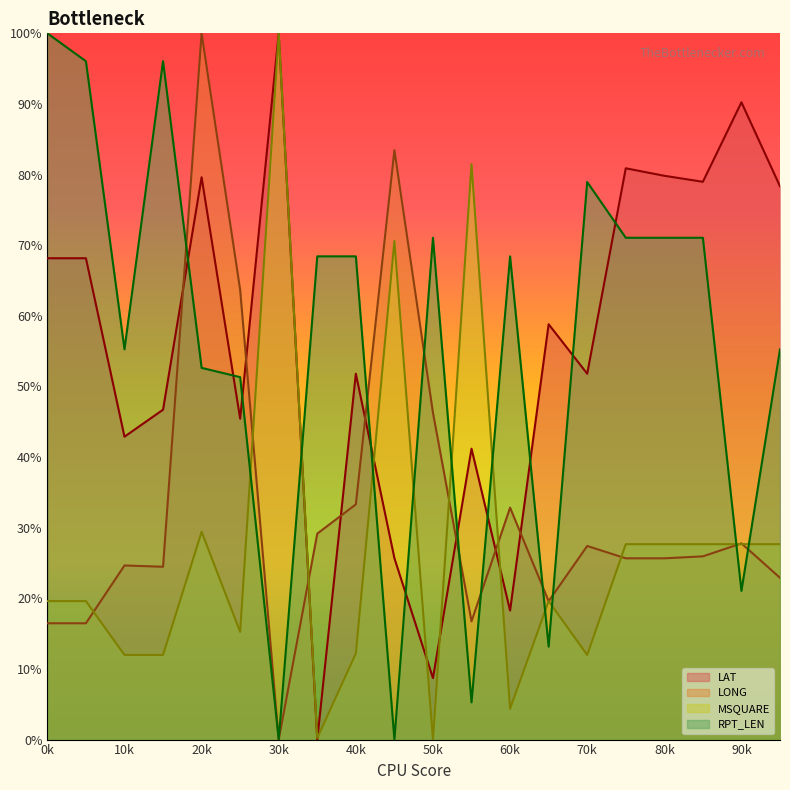

Reading left to right, transcribe all the data shown in this chart.

LAT: 68.2	68.2	42.9	46.7	79.6	45.4	100.0	0.0	51.8	25.7	8.7	41.2	18.3	58.8	51.8	80.9	79.8	79.0	90.2	78.3
LONG: 16.5	16.5	24.7	24.5	100.0	63.7	0.0	29.2	33.3	83.4	46.3	16.7	32.8	19.6	27.4	25.7	25.7	25.9	27.8	22.9
MSQUARE: 19.6	19.6	12.0	12.0	29.4	15.3	100.0	0.2	12.2	70.6	0.0	81.5	4.4	19.6	12.0	27.7	27.7	27.7	27.7	27.7
RPT_LEN: 100.0	96.1	55.3	96.1	52.6	51.3	0.0	68.4	68.4	0.0	71.1	5.3	68.4	13.2	78.9	71.1	71.1	71.1	21.1	55.3